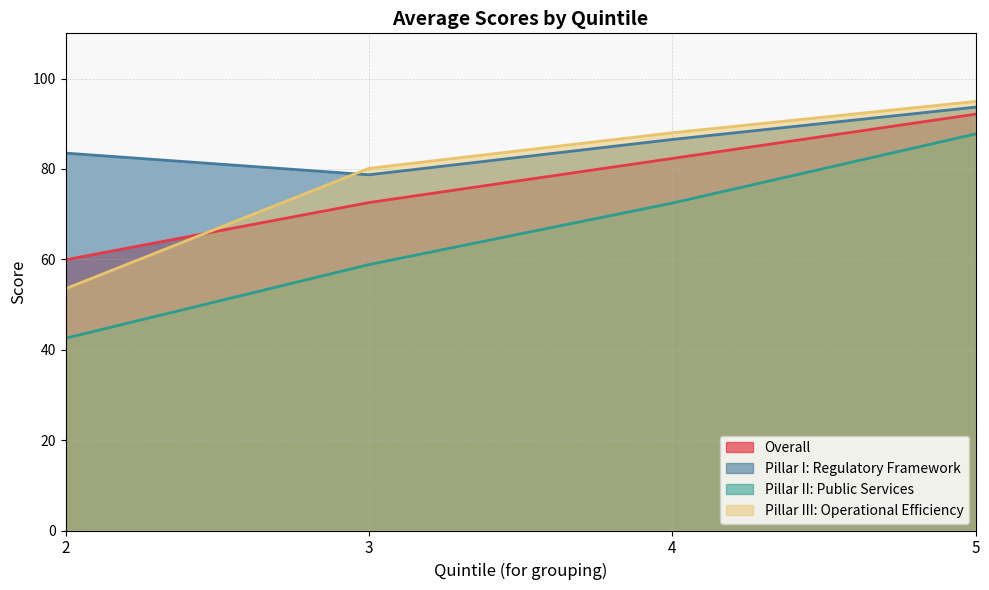

True or false: Overall has more than 2 interior local peaks.

False